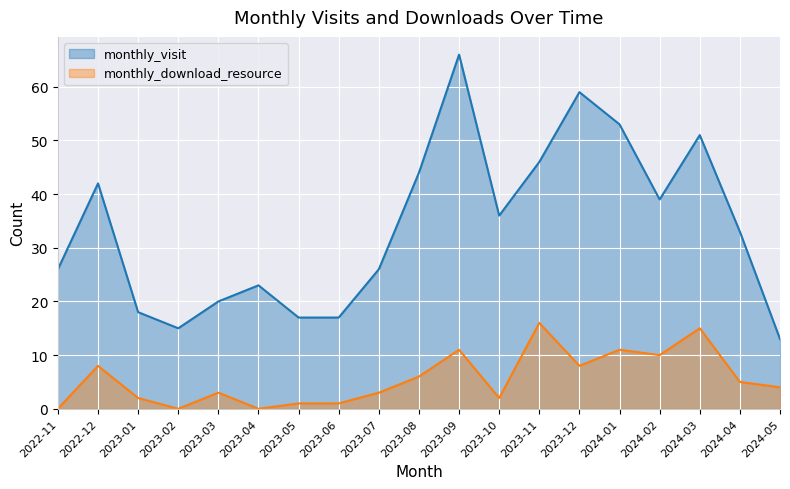

The monthly_download_resource series shows 1 at 2024-04. True or false?

False